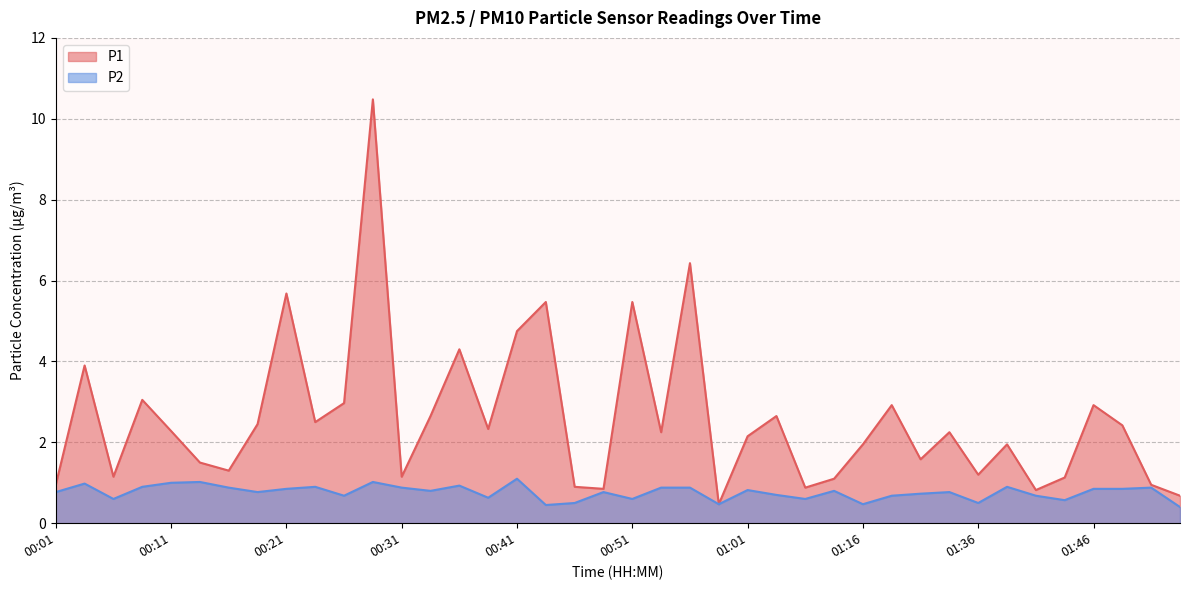

Reading left to right, what are all the values shown in this chart?

P1: 0.9	3.9	1.1	3.0	2.3	1.5	1.3	2.5	5.7	2.5	3.0	10.5	1.1	2.6	4.3	2.3	4.8	5.5	0.9	0.8	5.5	2.2	6.4	0.5	2.1	2.6	0.9	1.1	1.9	2.9	1.6	2.2	1.2	1.9	0.8	1.1	2.9	2.4	0.9	0.7
P2: 0.8	1.0	0.6	0.9	1.0	1.0	0.9	0.8	0.8	0.9	0.7	1.0	0.9	0.8	0.9	0.6	1.1	0.5	0.5	0.8	0.6	0.9	0.9	0.5	0.8	0.7	0.6	0.8	0.5	0.7	0.7	0.8	0.5	0.9	0.7	0.6	0.8	0.8	0.9	0.4